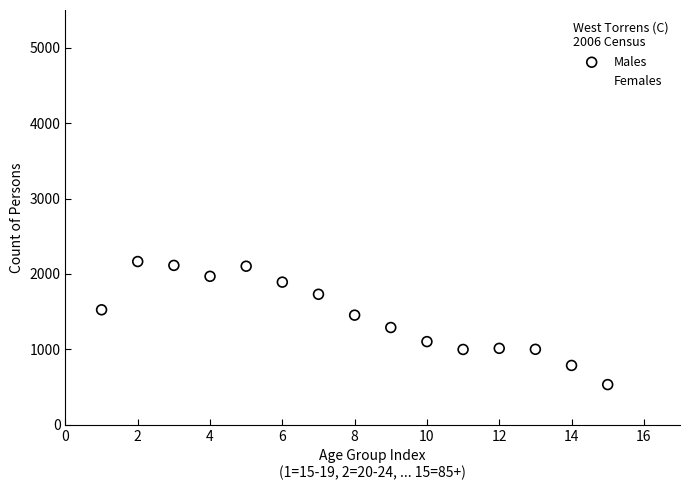

What are all the series names shown in the legend?

Males, Females